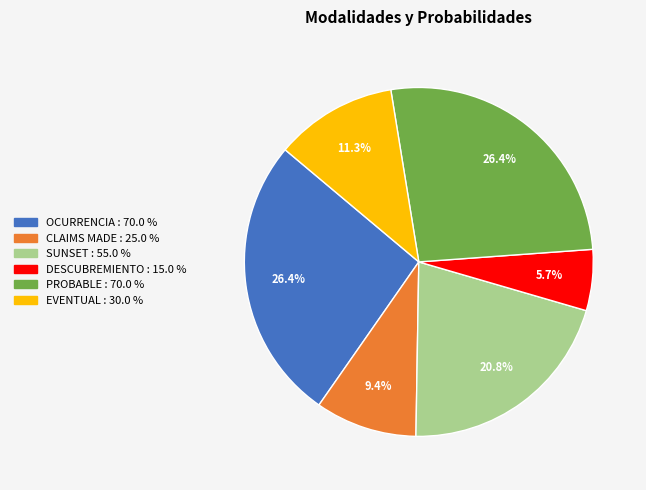

The SUNSET slice represents 21% of the pie. True or false?

True